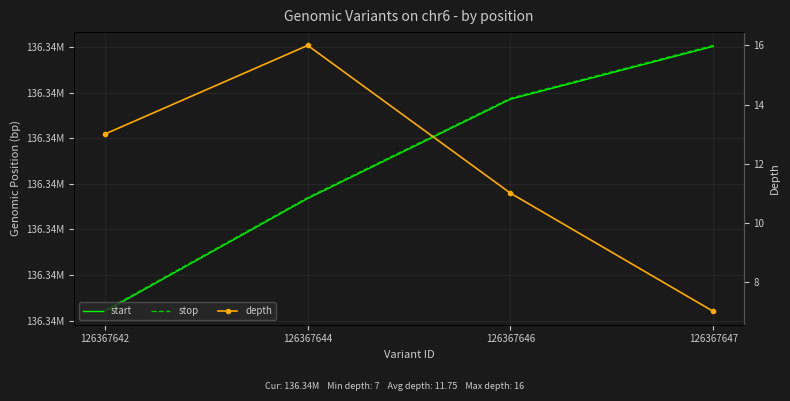

What is the average value of the stop series?

136342273